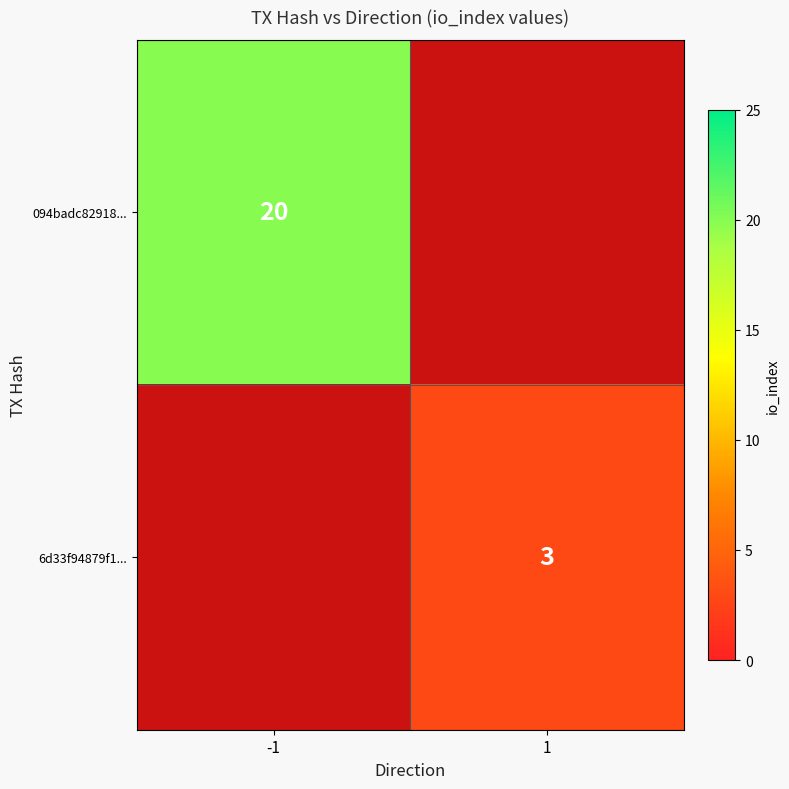

Is the value of 094badc82918... at -1 greater than the value of 6d33f94879f1... at 1?

Yes